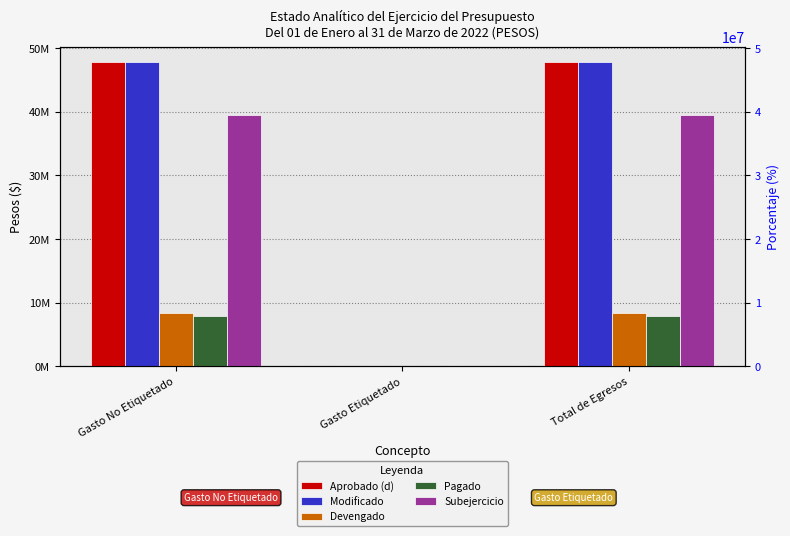

How many values in Devengado are above zero?

2